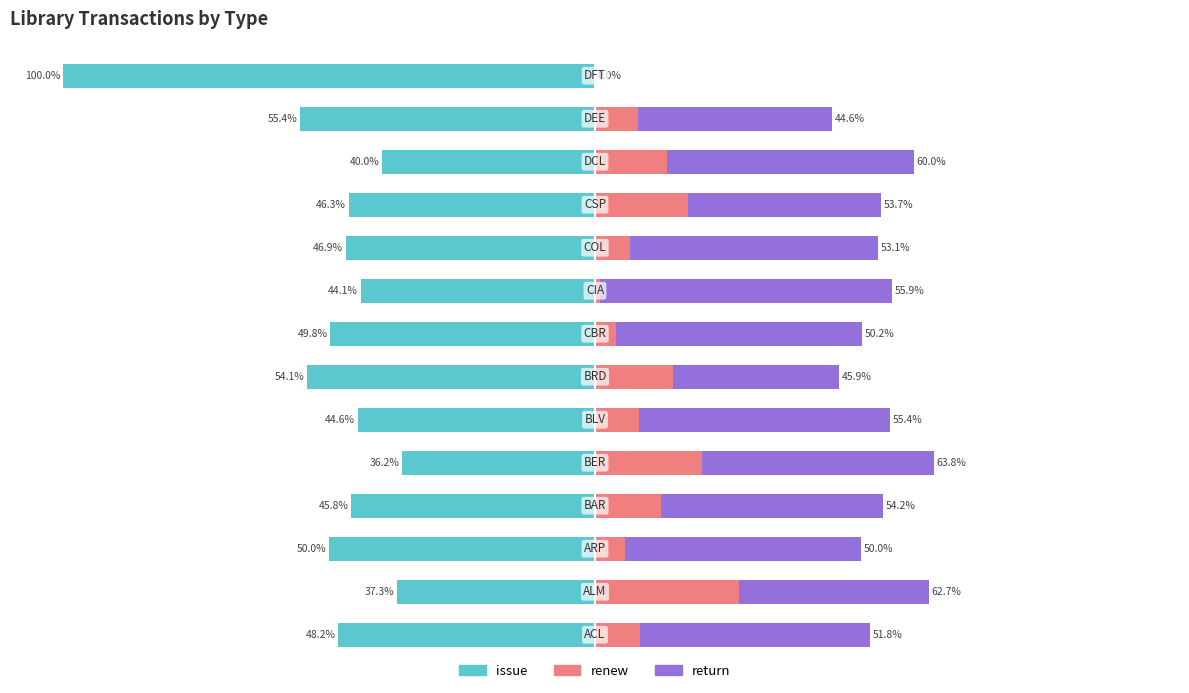

At 8, list the series in order from smallest to largest.

issue, renew, return